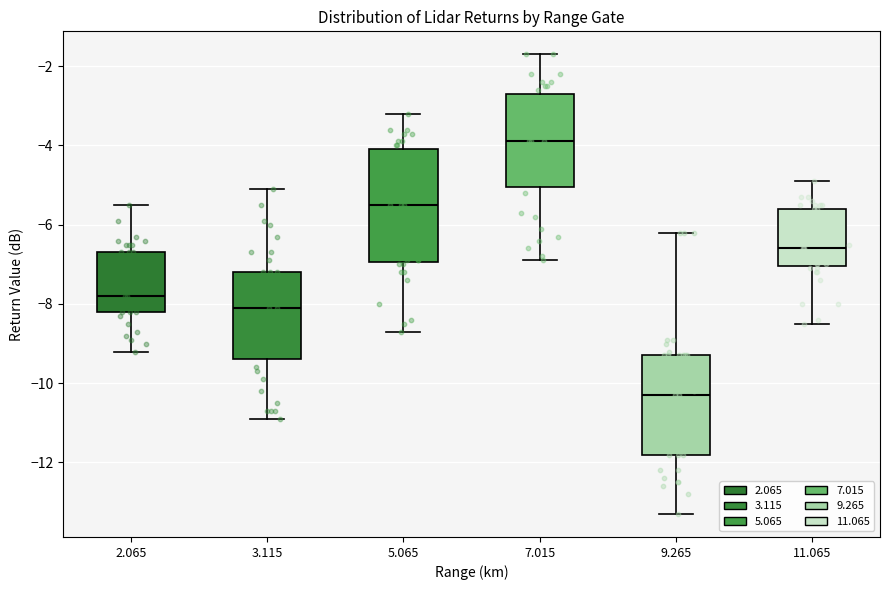

Reading left to right, read every box against the y-axis: the position of its median line, the range the box covers, and the ends of its whiskers. The values are not printed on the chart, so give them approximately, as read against the axis.

2.065: median -7.8, box -8.2 to -6.6, whiskers -9.2 to -5.4
3.115: median -8.0, box -9.4 to -7.2, whiskers -10.8 to -5.0
5.065: median -5.4, box -7.0 to -4.0, whiskers -8.6 to -3.2
7.015: median -3.8, box -5.0 to -2.6, whiskers -6.8 to -1.6
9.265: median -10.2, box -11.8 to -9.2, whiskers -13.2 to -6.2
11.065: median -6.6, box -7.0 to -5.6, whiskers -8.4 to -4.8